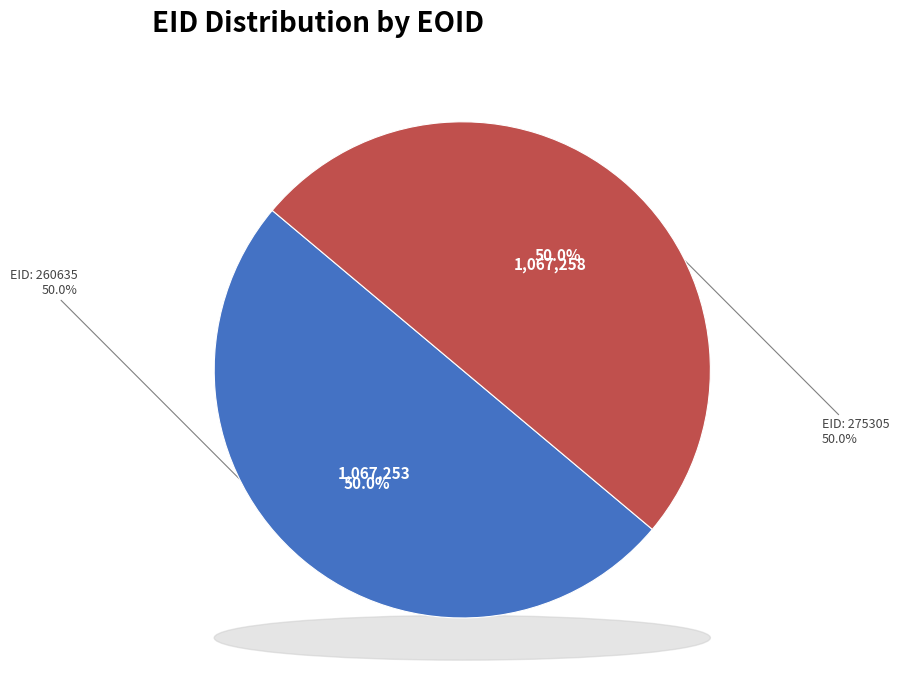

Approximately how many times larger is the value at 275305 compared to 260635?

1.0